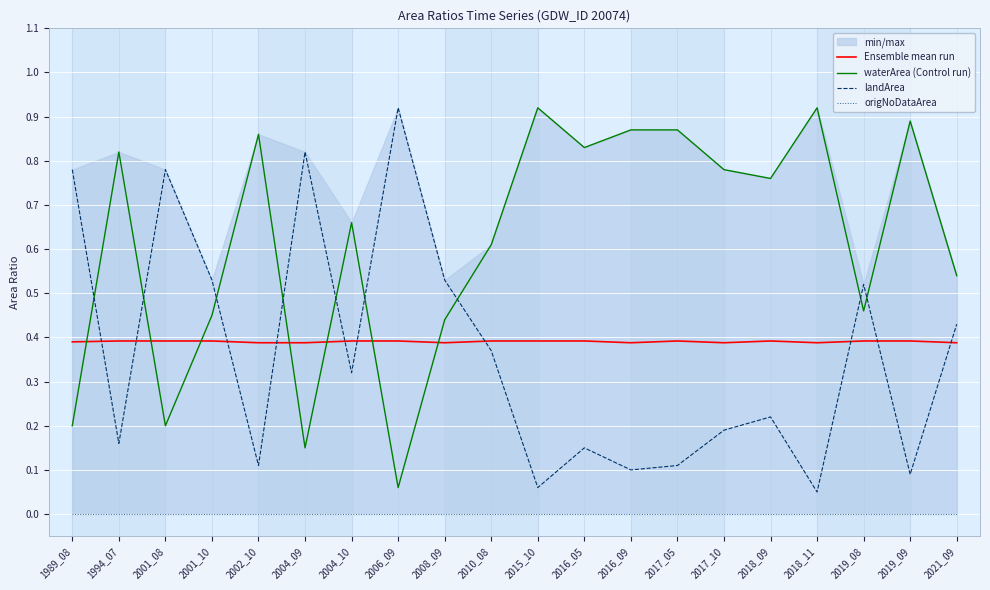

Is this an area chart (filled region under the line)?

No